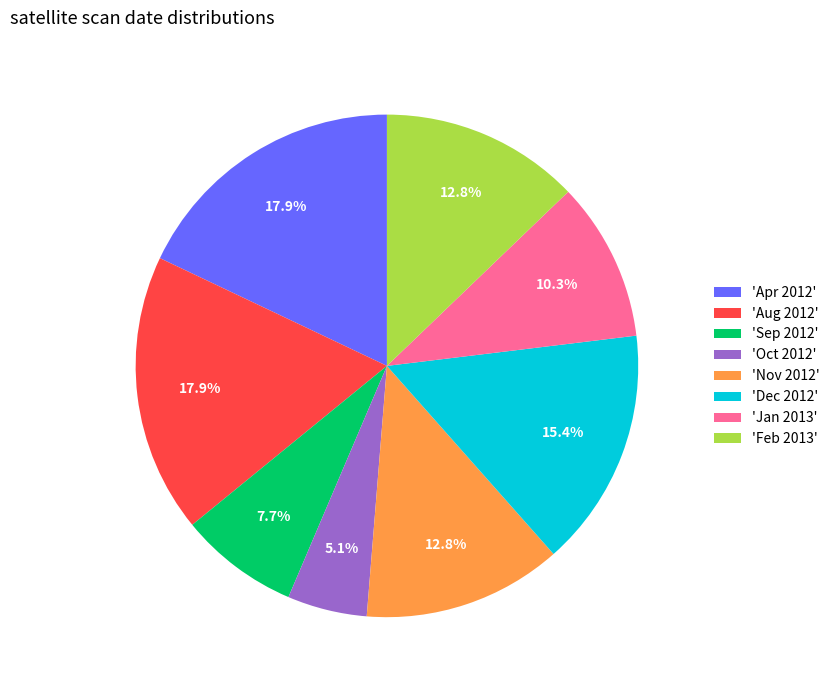

Is the sum of 'Sep 2012' and 'Oct 2012' greater than half?

No